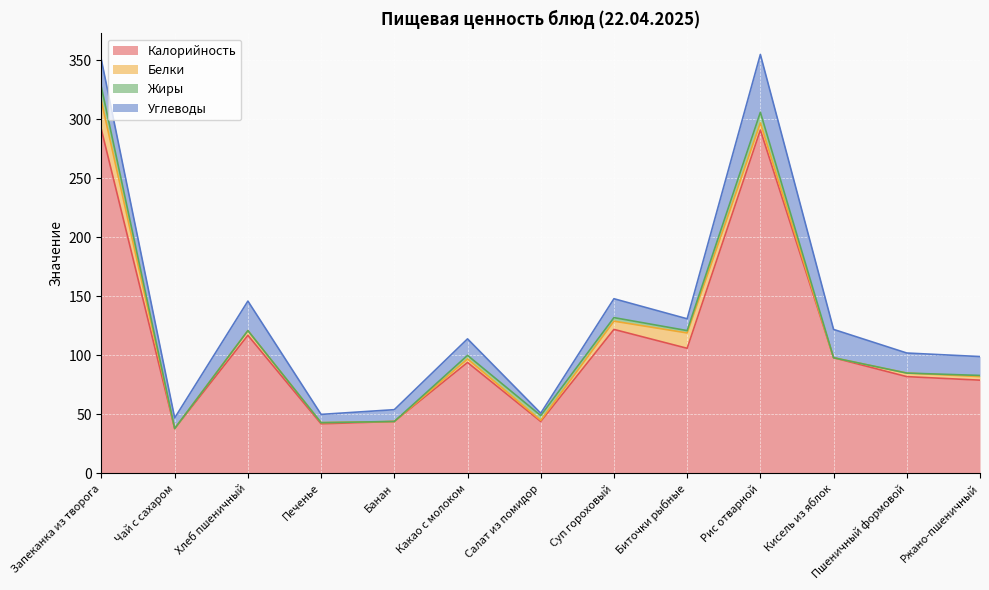

True or false: Жиры and Калорийность cross at least once.

False